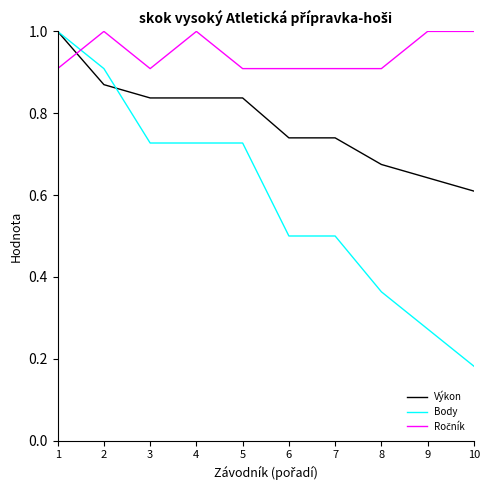

How many series are shown in this chart?

3